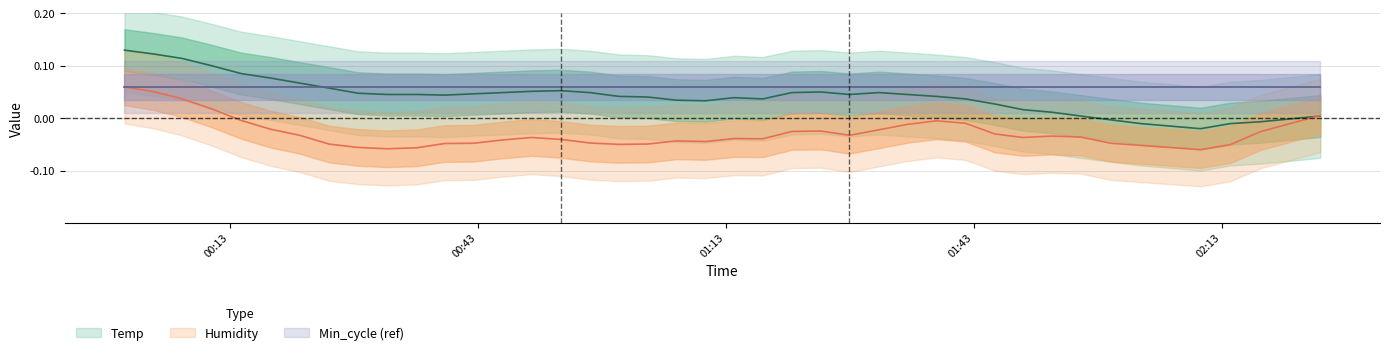

What is the label of the 37th point from the right?

2023/04/18 00:10:55